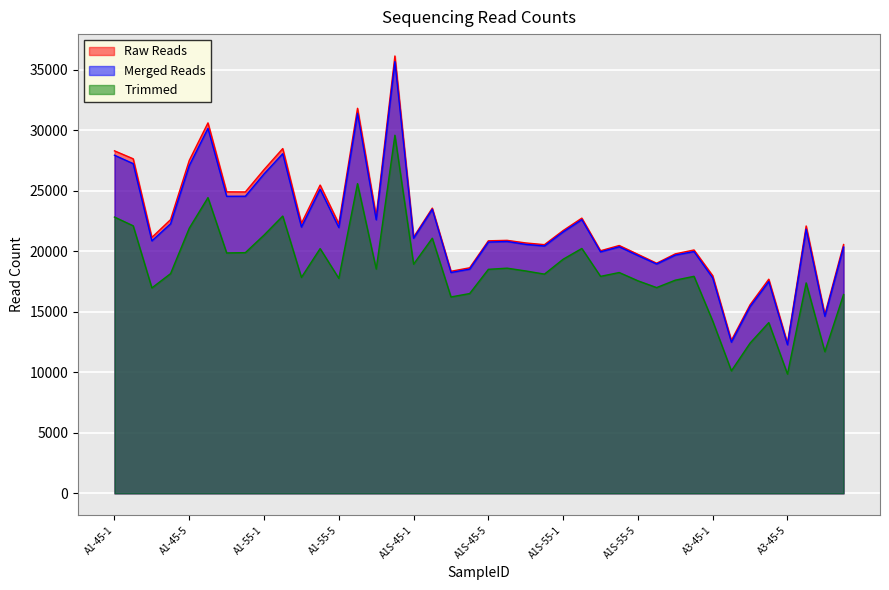

True or false: Merged Reads and Trimmed cross at least once.

False